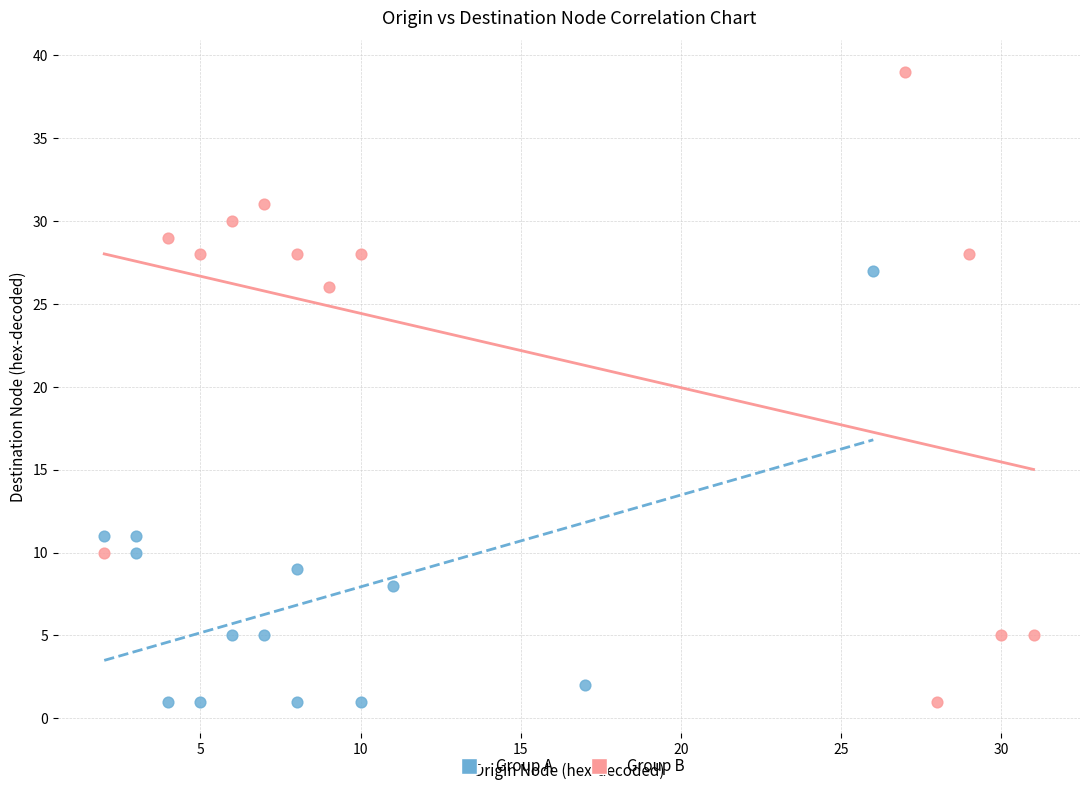

What are all the series names shown in the legend?

Group A, Group B